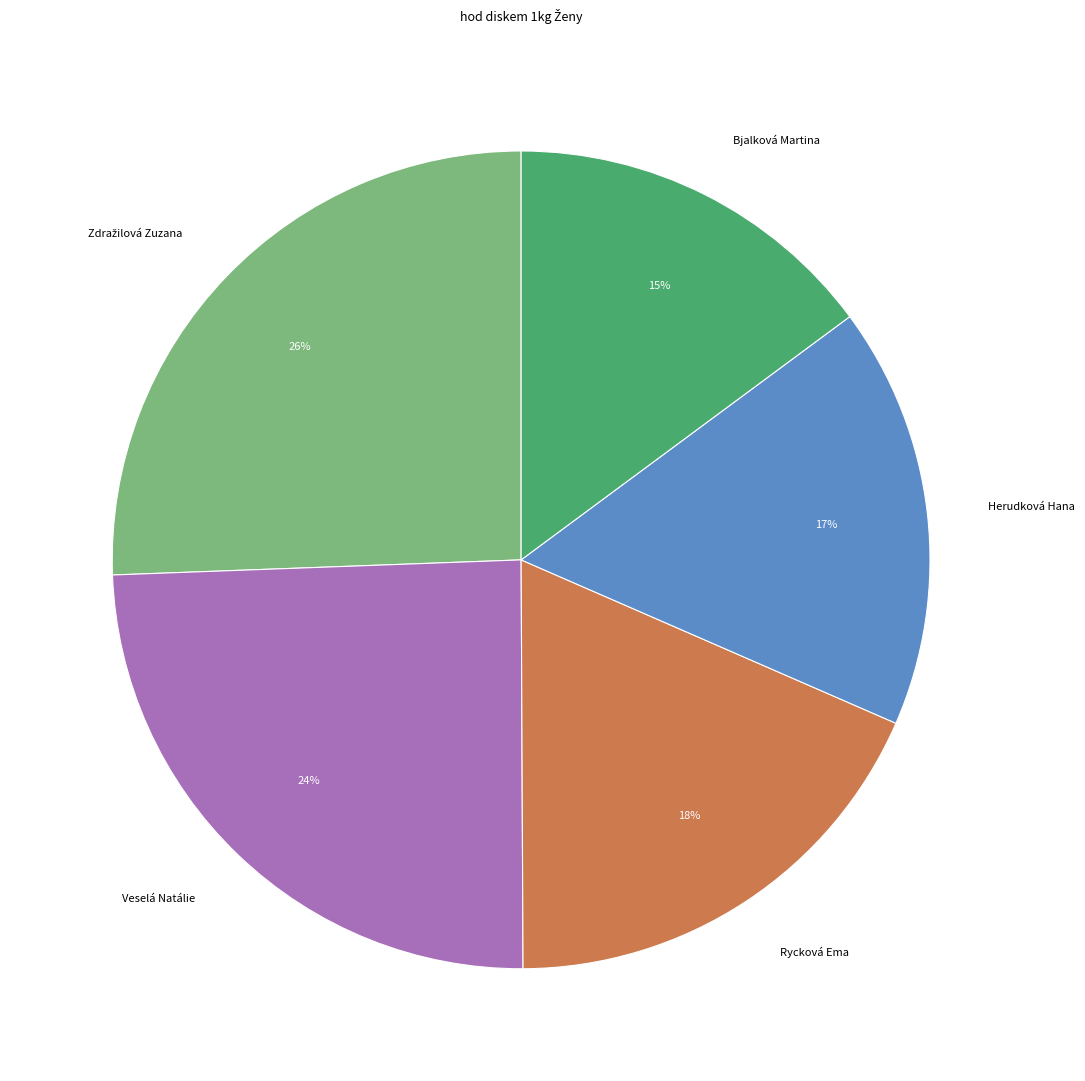

Which slice is the smallest?

Bjalková Martina